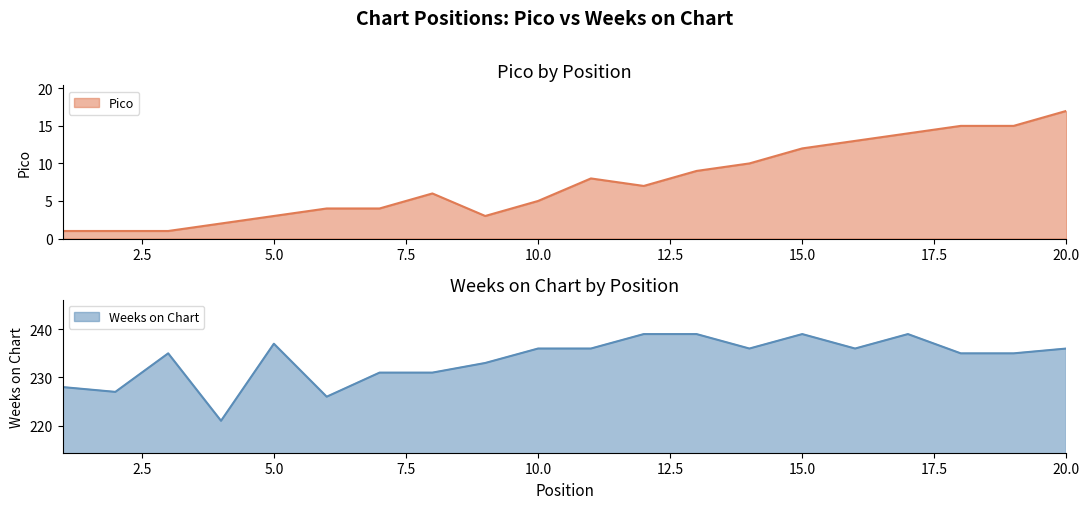

What is the difference between the Pico values at 14 and 16?

3